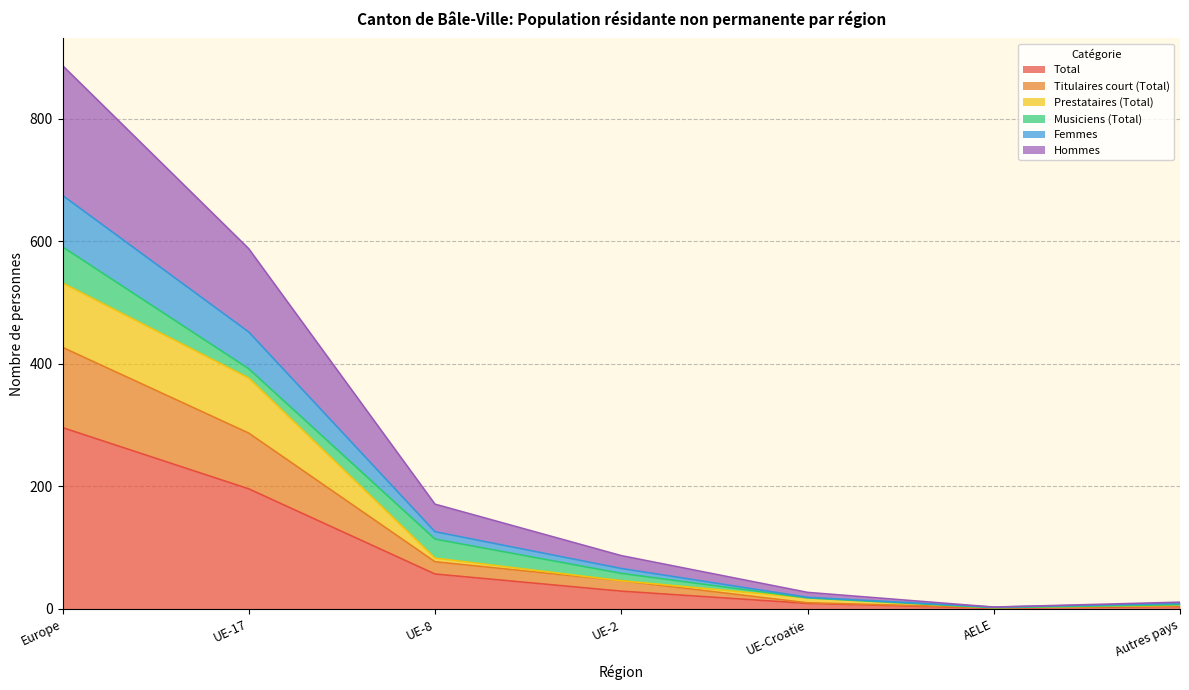

True or false: Total has more than 0 interior local peaks.

False